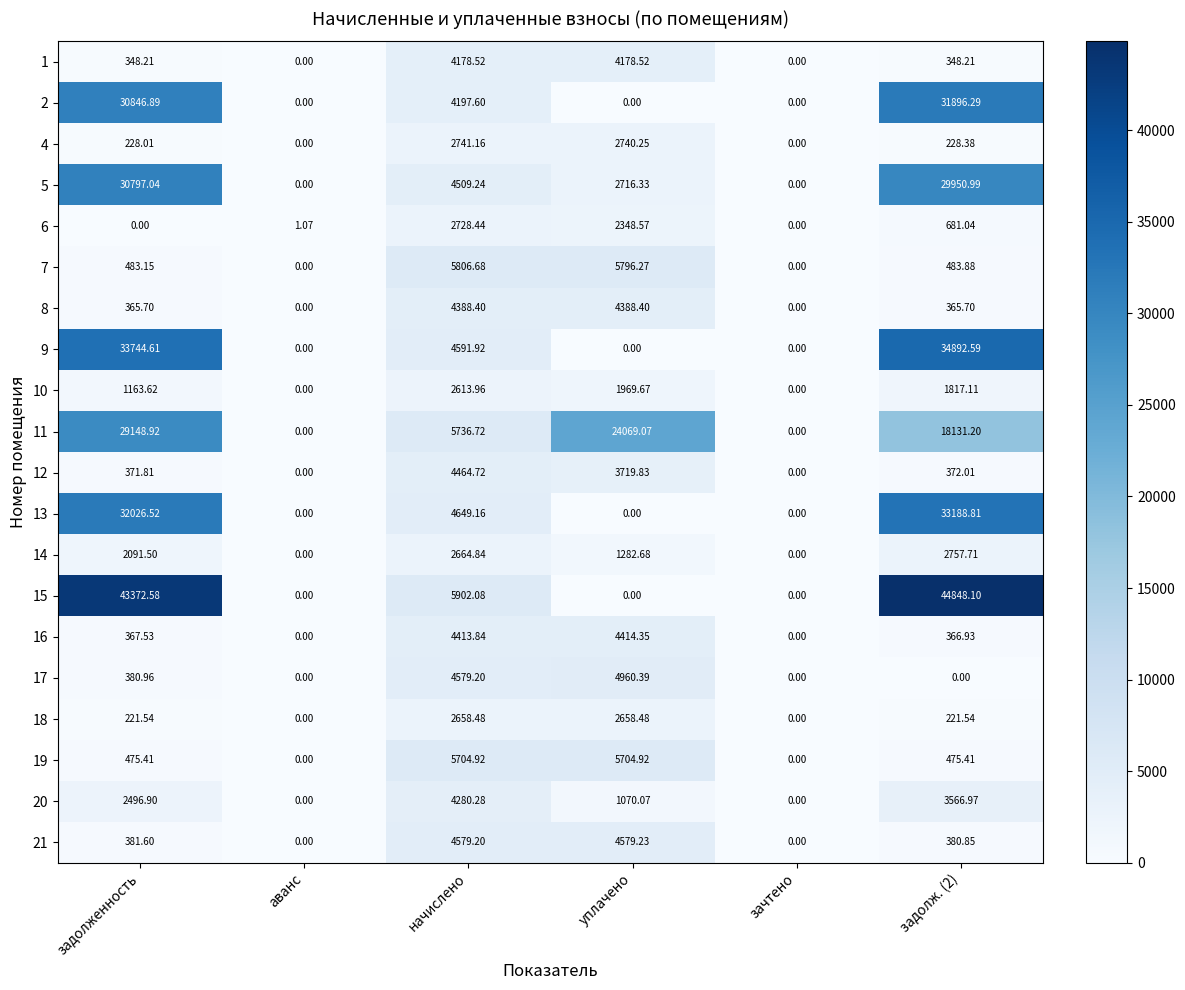

What is the difference between the highest and lowest values at задолж. (2)?

44848.1